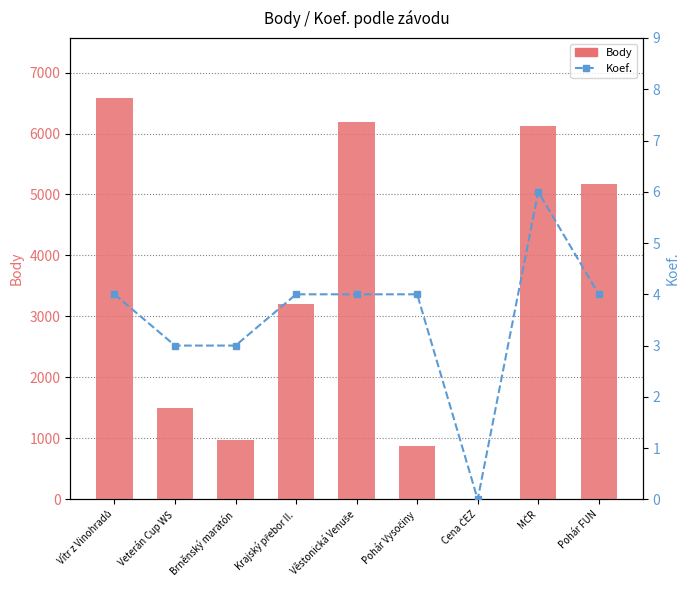

Count the number of data series in this chart.

2